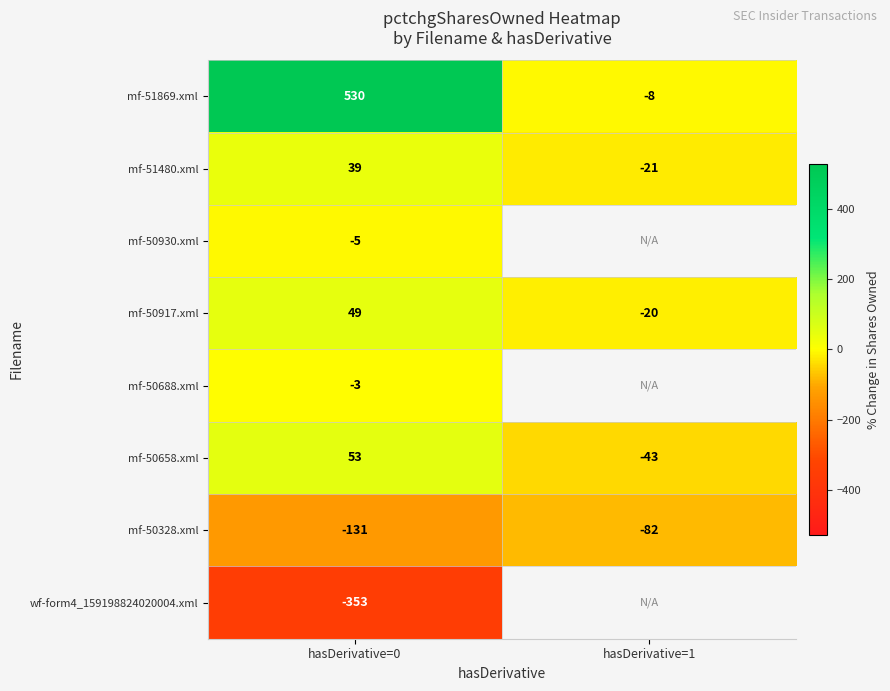

What value does the mf-51480.xml series have at hasDerivative=0?

39